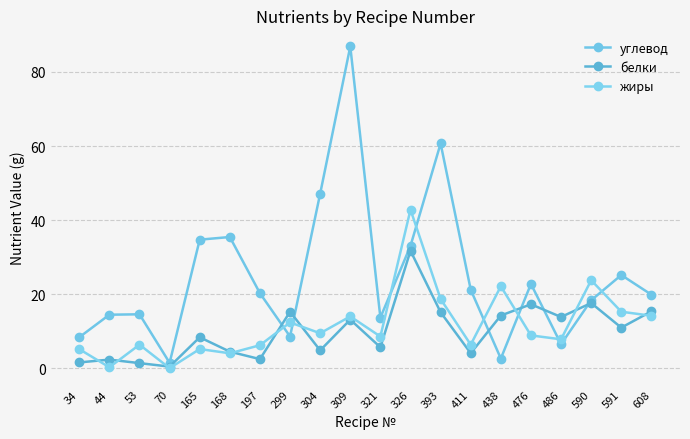

Where is жиры nearest to the value 21?

438